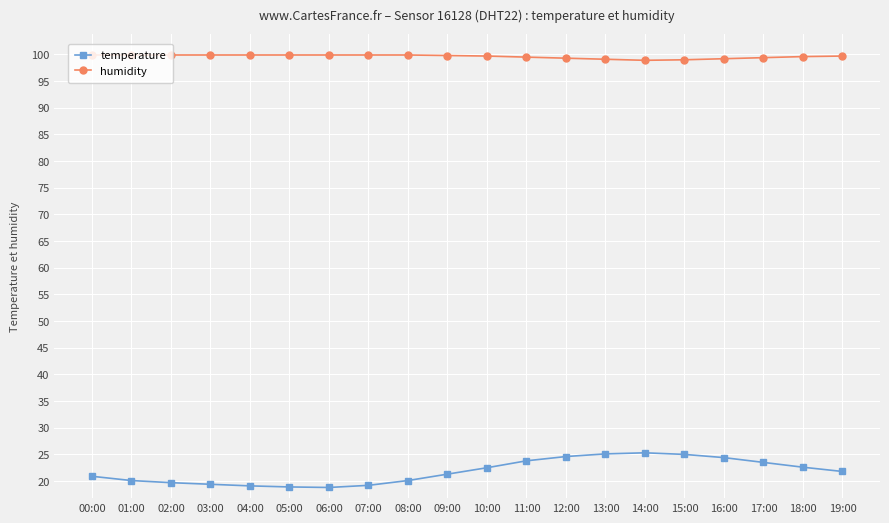

How many distinct data groups are displayed?

2